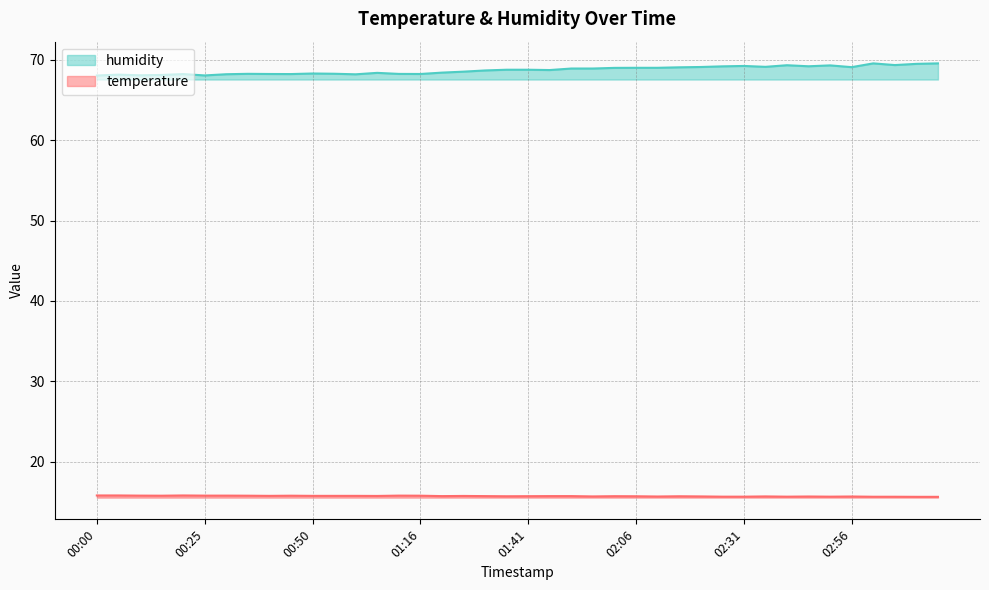

At how many categories does at least one series exceed 22?

40